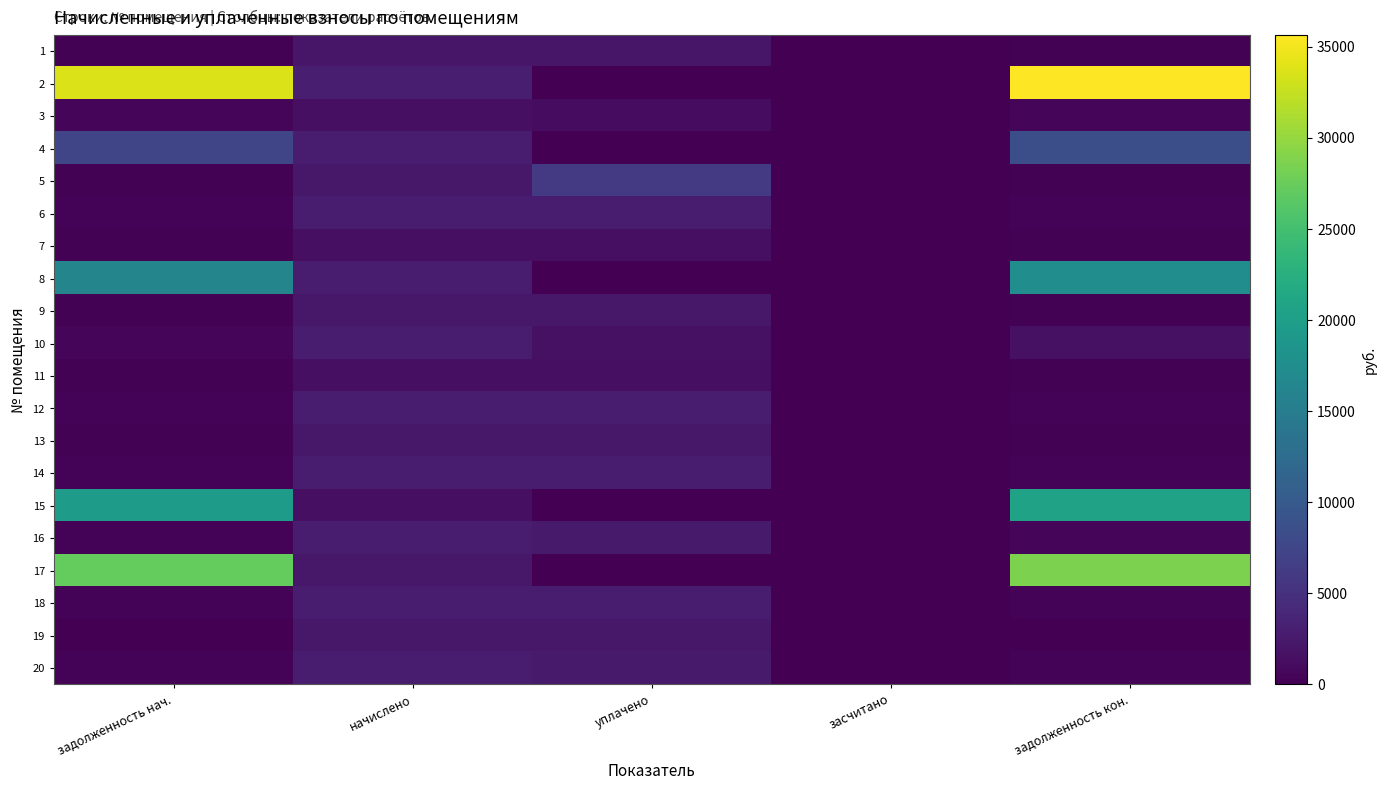

Which label corresponds to the largest value in the chart?

задолженность кон.